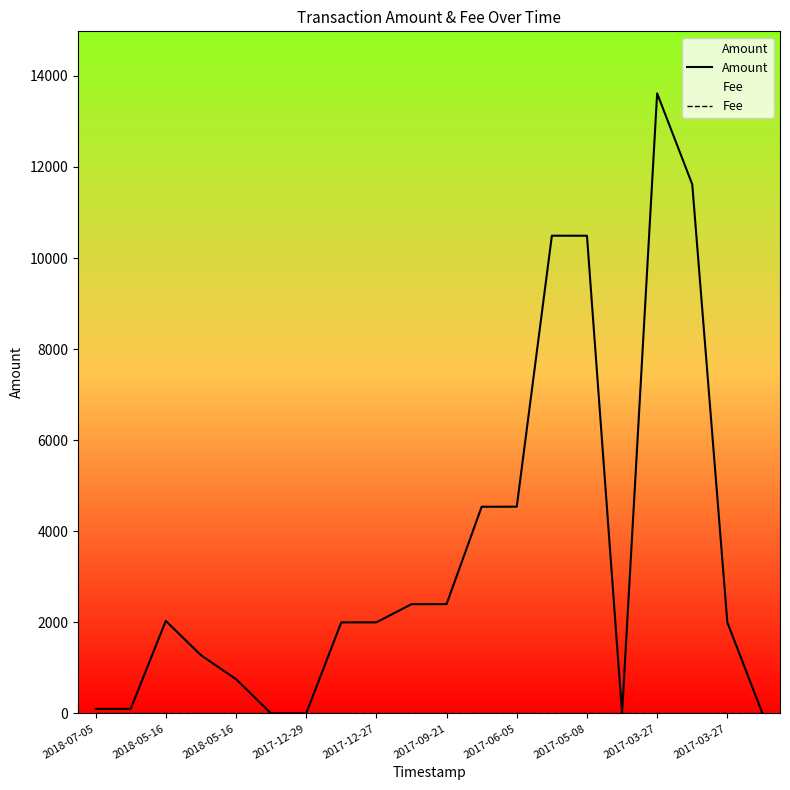

True or false: Fee and Amount intersect in this chart.

True